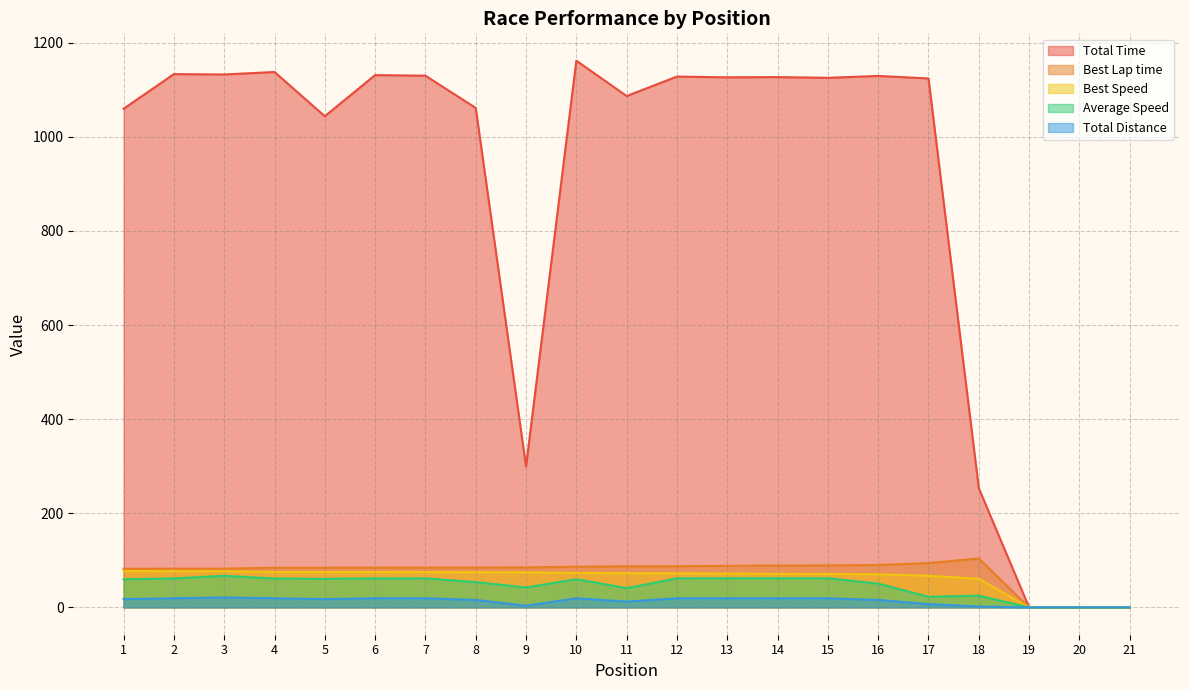

Reading left to right, list all the values displayed in this chart.

Total Time: 1=1059.7	2=1133.2	3=1132.5	4=1137.8	5=1043.8	6=1131.2	7=1129.9	8=1061.4	9=299.6	10=1161.8	11=1086.7	12=1128.0	13=1126.4	14=1126.9	15=1125.4	16=1129.3	17=1124.1	18=253.4	19=0.0	20=0.0	21=0.0
Best Lap time: 1=82.1	2=82.3	3=82.3	4=84.3	5=84.3	6=84.4	7=84.4	8=84.7	9=85.0	10=86.5	11=87.3	12=87.5	13=88.3	14=88.9	15=89.2	16=90.1	17=94.1	18=104.0	19=0.0	20=0.0	21=0.0
Best Speed: 1=77.2	2=77.0	3=76.9	4=75.2	5=75.1	6=75.1	7=75.0	8=74.8	9=74.5	10=73.3	11=72.6	12=72.4	13=71.8	14=71.3	15=71.1	16=70.3	17=67.3	18=60.9	19=0.0	20=0.0	21=0.0
Average Speed: 1=59.8	2=61.5	3=67.1	4=61.3	5=60.7	6=61.6	7=61.7	8=53.7	9=42.3	10=60.0	11=40.8	12=61.8	13=61.9	14=61.8	15=61.9	16=50.5	17=22.5	18=25.0	19=0.0	20=0.0	21=0.0
Total Distance: 1=17.6	2=19.4	3=21.1	4=19.4	5=17.6	6=19.4	7=19.4	8=15.8	9=3.5	10=19.4	11=12.3	12=19.4	13=19.4	14=19.4	15=19.4	16=15.8	17=7.0	18=1.8	19=0.0	20=0.0	21=0.0